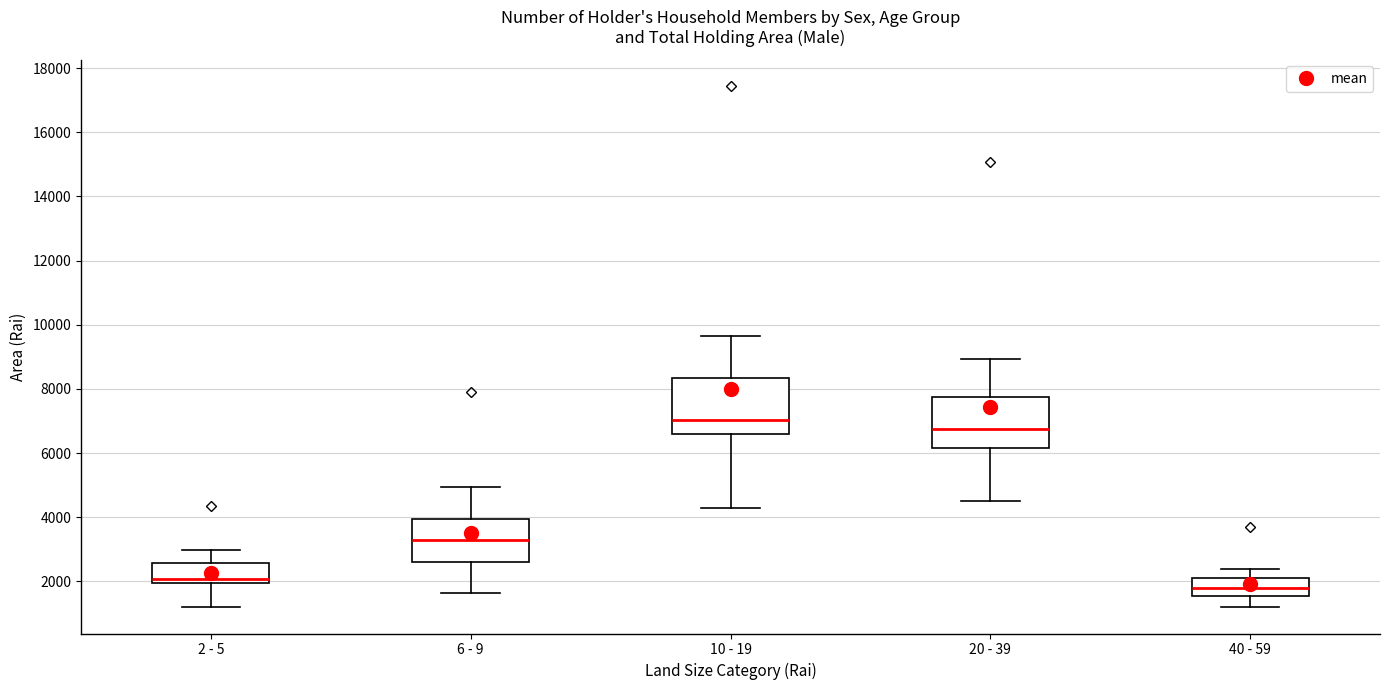

Reading left to right, read every box against the y-axis: the position of its median line, the range the box covers, and the ends of its whiskers. The values are not printed on the chart, so give them approximately, as read against the axis.

2 - 5: median 2000 (just above the box's lower edge), box 2000 to 2600, whiskers 1200 to 3000
6 - 9: median 3200, box 2600 to 4000, whiskers 1600 to 5000
10 - 19: median 7000, box 6600 to 8400, whiskers 4200 to 9600
20 - 39: median 6800, box 6200 to 7800, whiskers 4600 to 9000
40 - 59: median 1800, box 1600 to 2200, whiskers 1200 to 2400